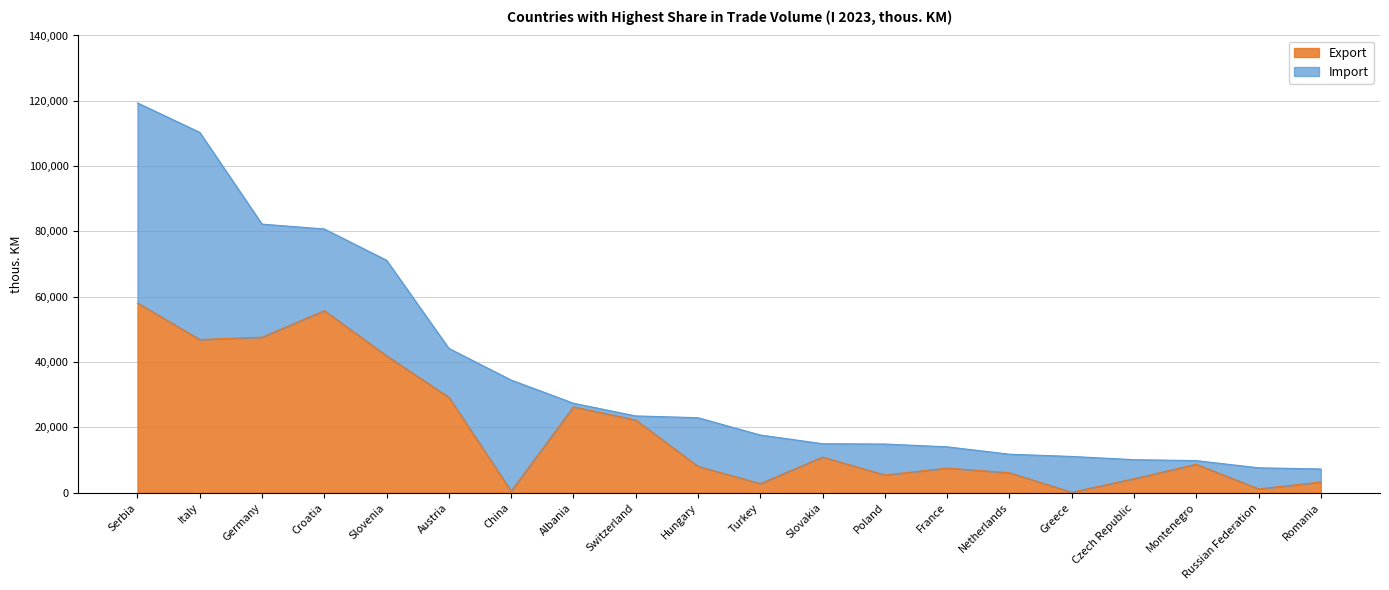

List the labels in order of value, smallest first.

Greece, China, Russian Federation, Turkey, Romania, Czech Republic, Poland, Netherlands, France, Hungary, Montenegro, Slovakia, Switzerland, Albania, Austria, Slovenia, Italy, Germany, Croatia, Serbia